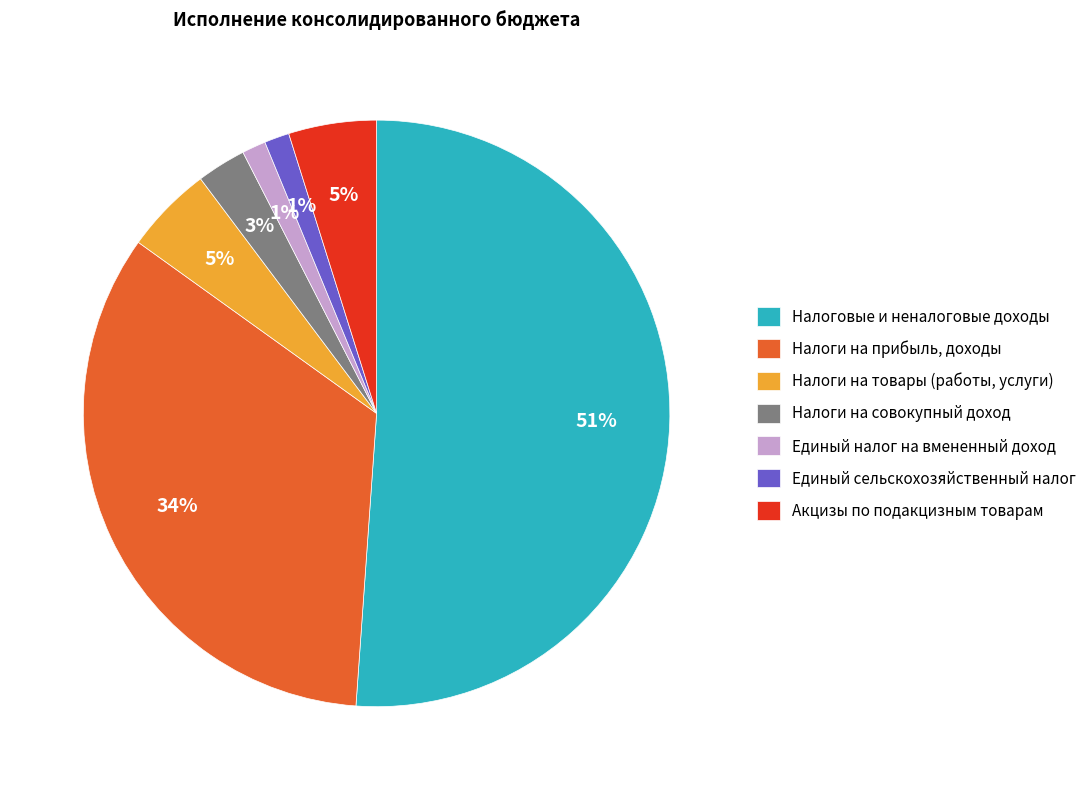

What is the largest slice in the pie chart?

Налоговые и неналоговые доходы